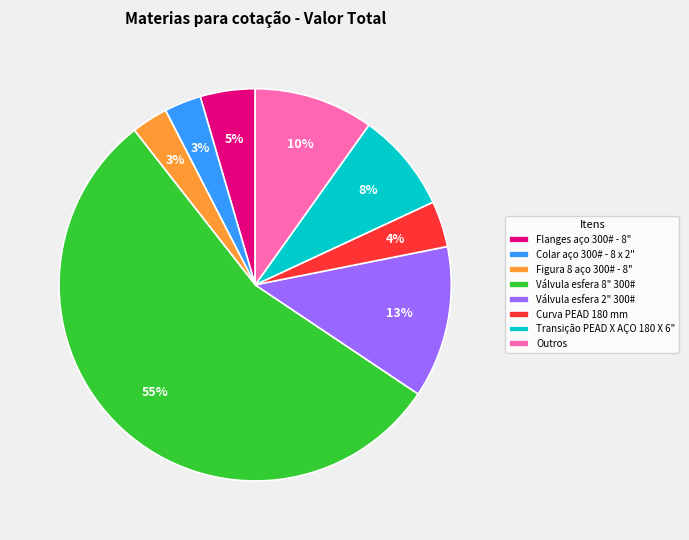

What percentage is the Flanges aço 300# - 8" slice, to the nearest percent?

5%